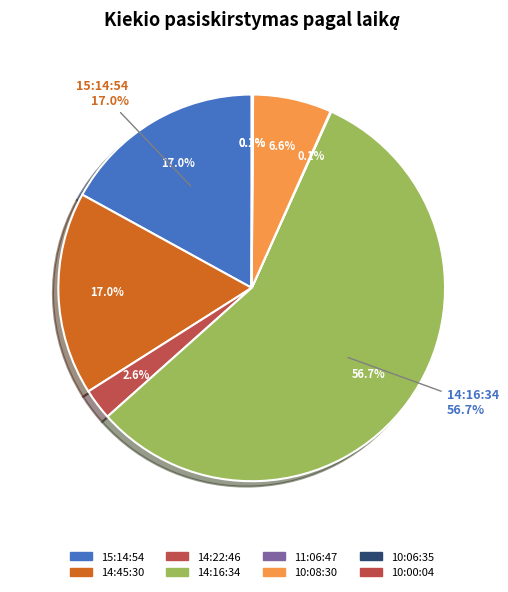

Which slice represents more than half of the pie?

14:16:34